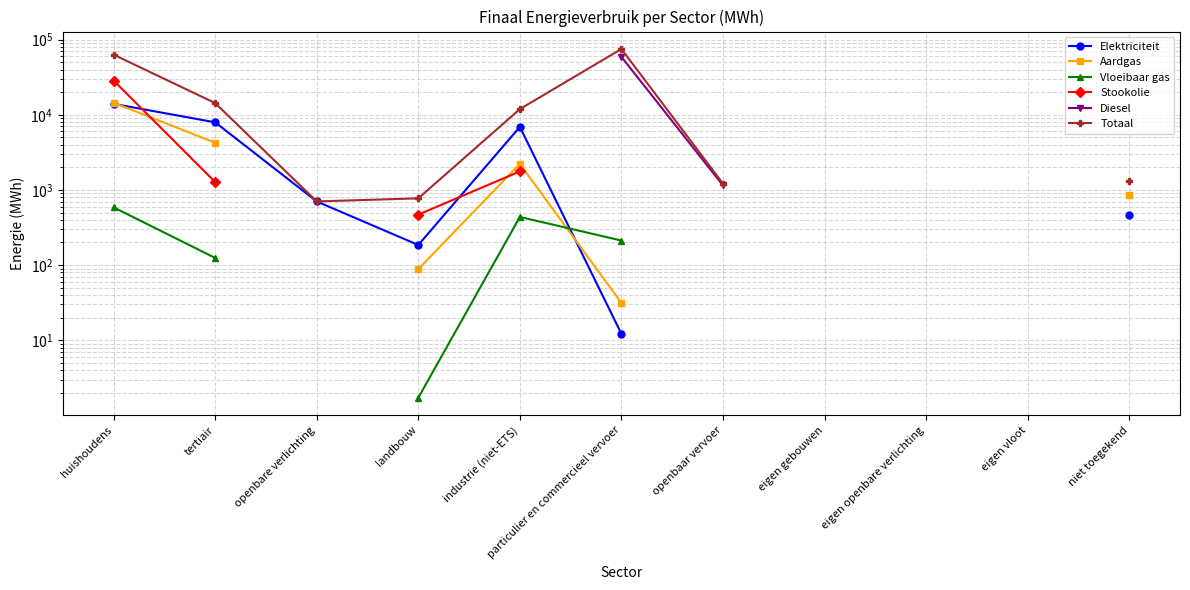

What is the label of the 11th point from the left?

niet toegekend